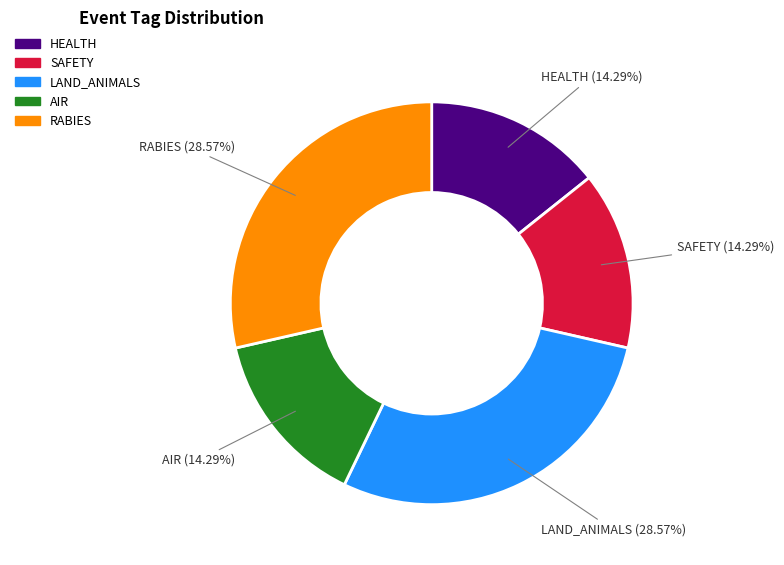

Does any single category account for the majority?

No